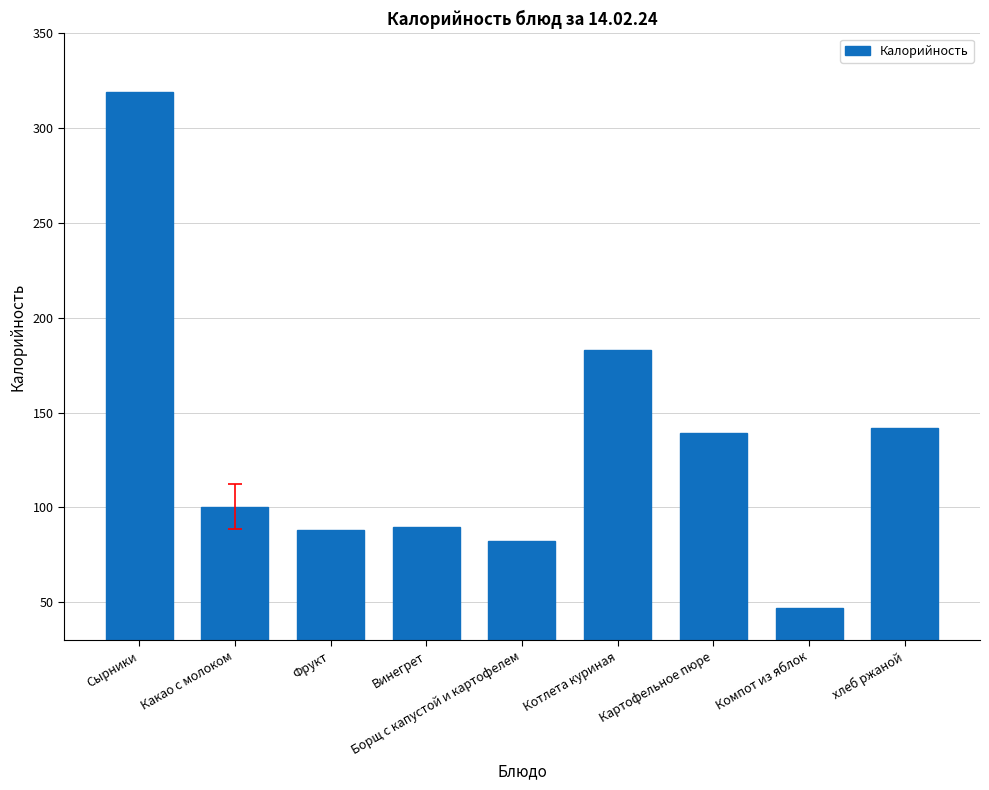

True or false: the data shows 46.9 at Компот из яблок.

True